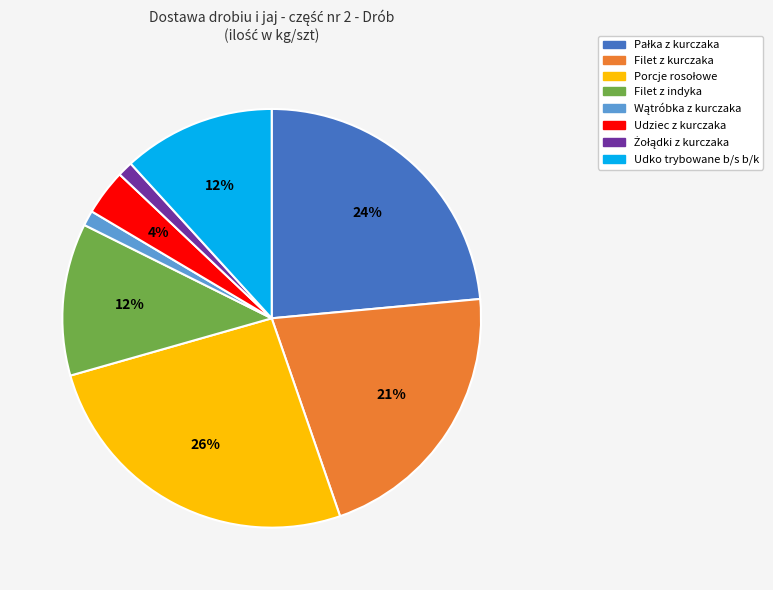

To the nearest percent, what is the difference between the largest and smallest slice percentages?

25%